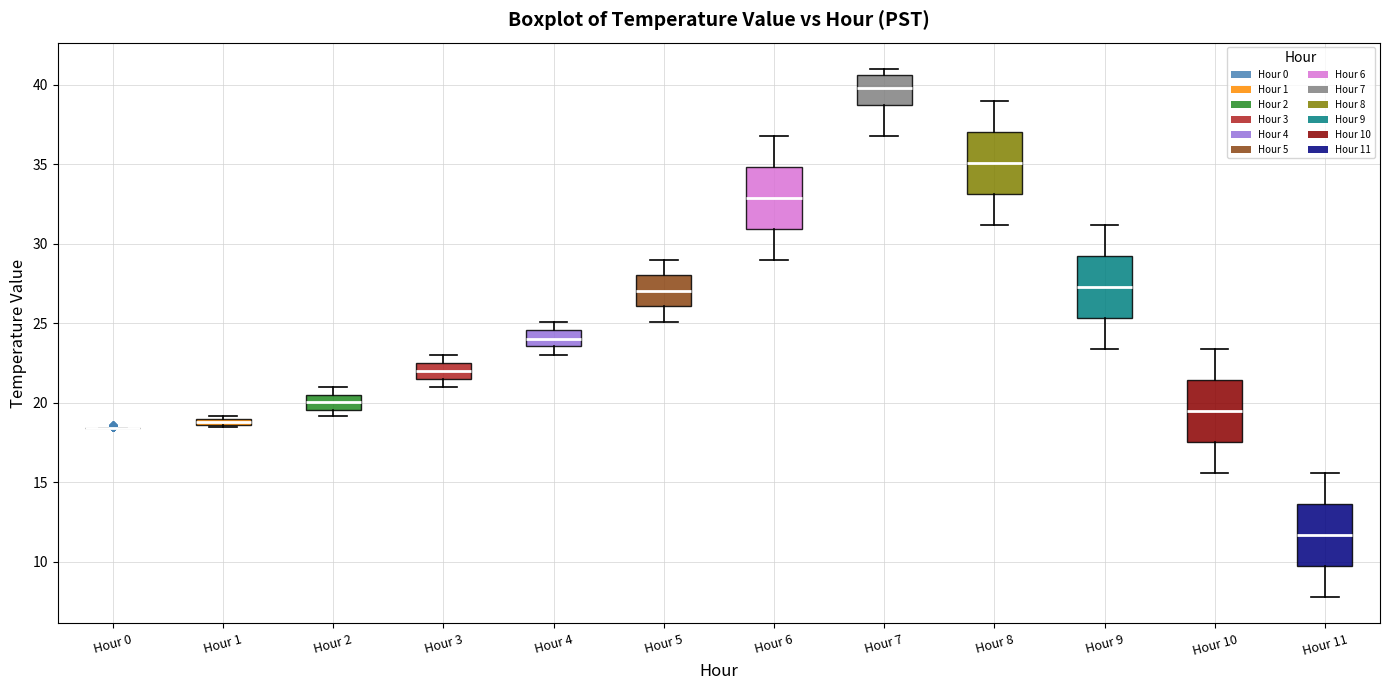

Where does the lower whisker of the box for Hour 8 end on the y-axis? The values are not printed on the chart, so give them approximately, as read against the axis.

31.0